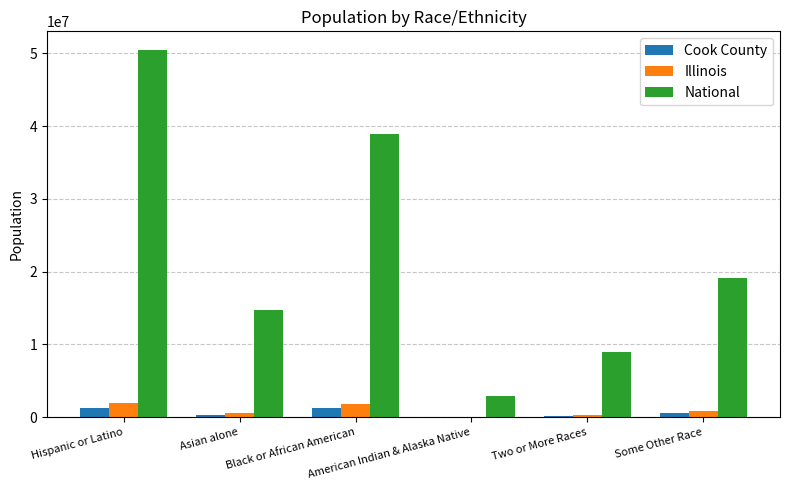

How many groups of bars are there?

6